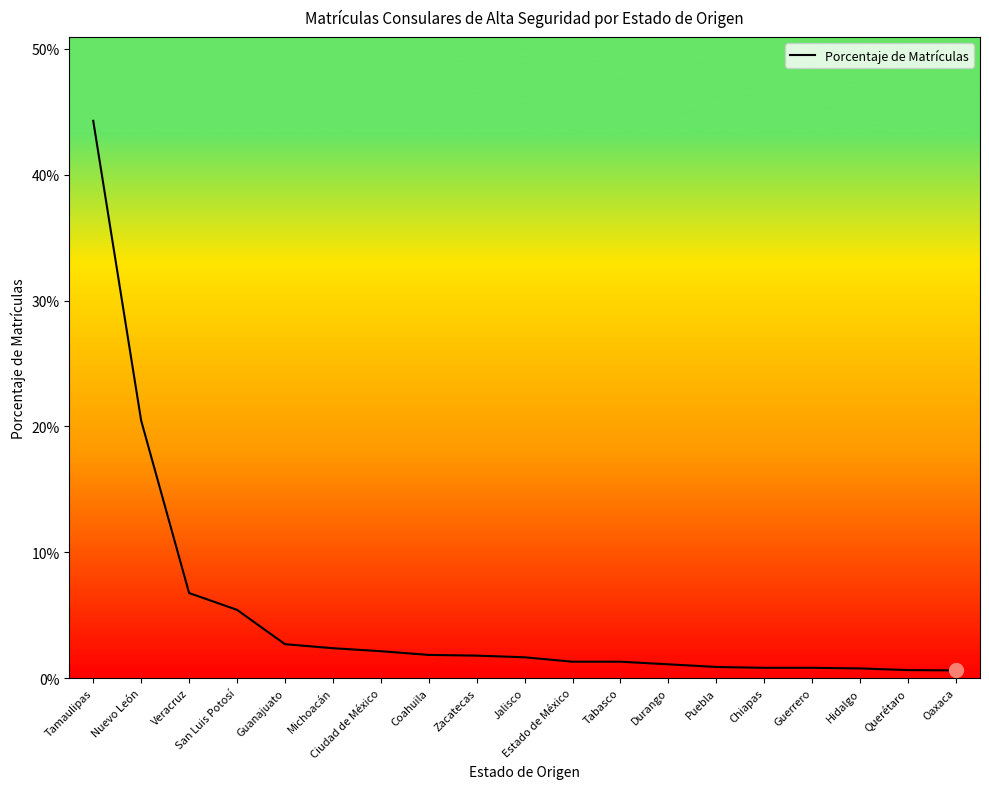

Reading left to right, list all the values displayed in this chart.

0.4	0.2	0.1	0.1	0.0	0.0	0.0	0.0	0.0	0.0	0.0	0.0	0.0	0.0	0.0	0.0	0.0	0.0	0.0